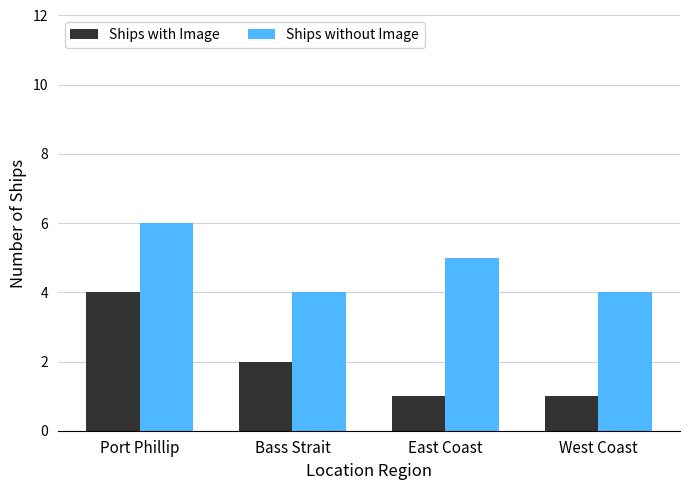

At which label does Ships with Image reach its peak?

Port Phillip